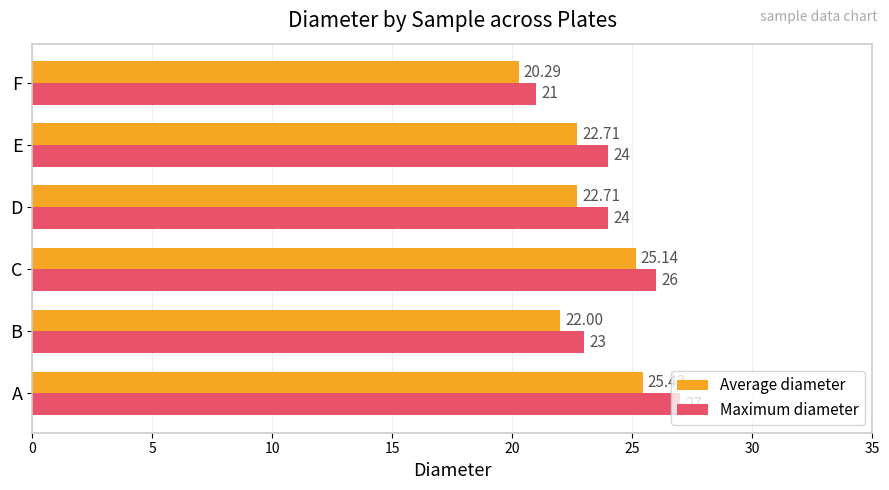

What are all the series names shown in the legend?

Average diameter, Maximum diameter